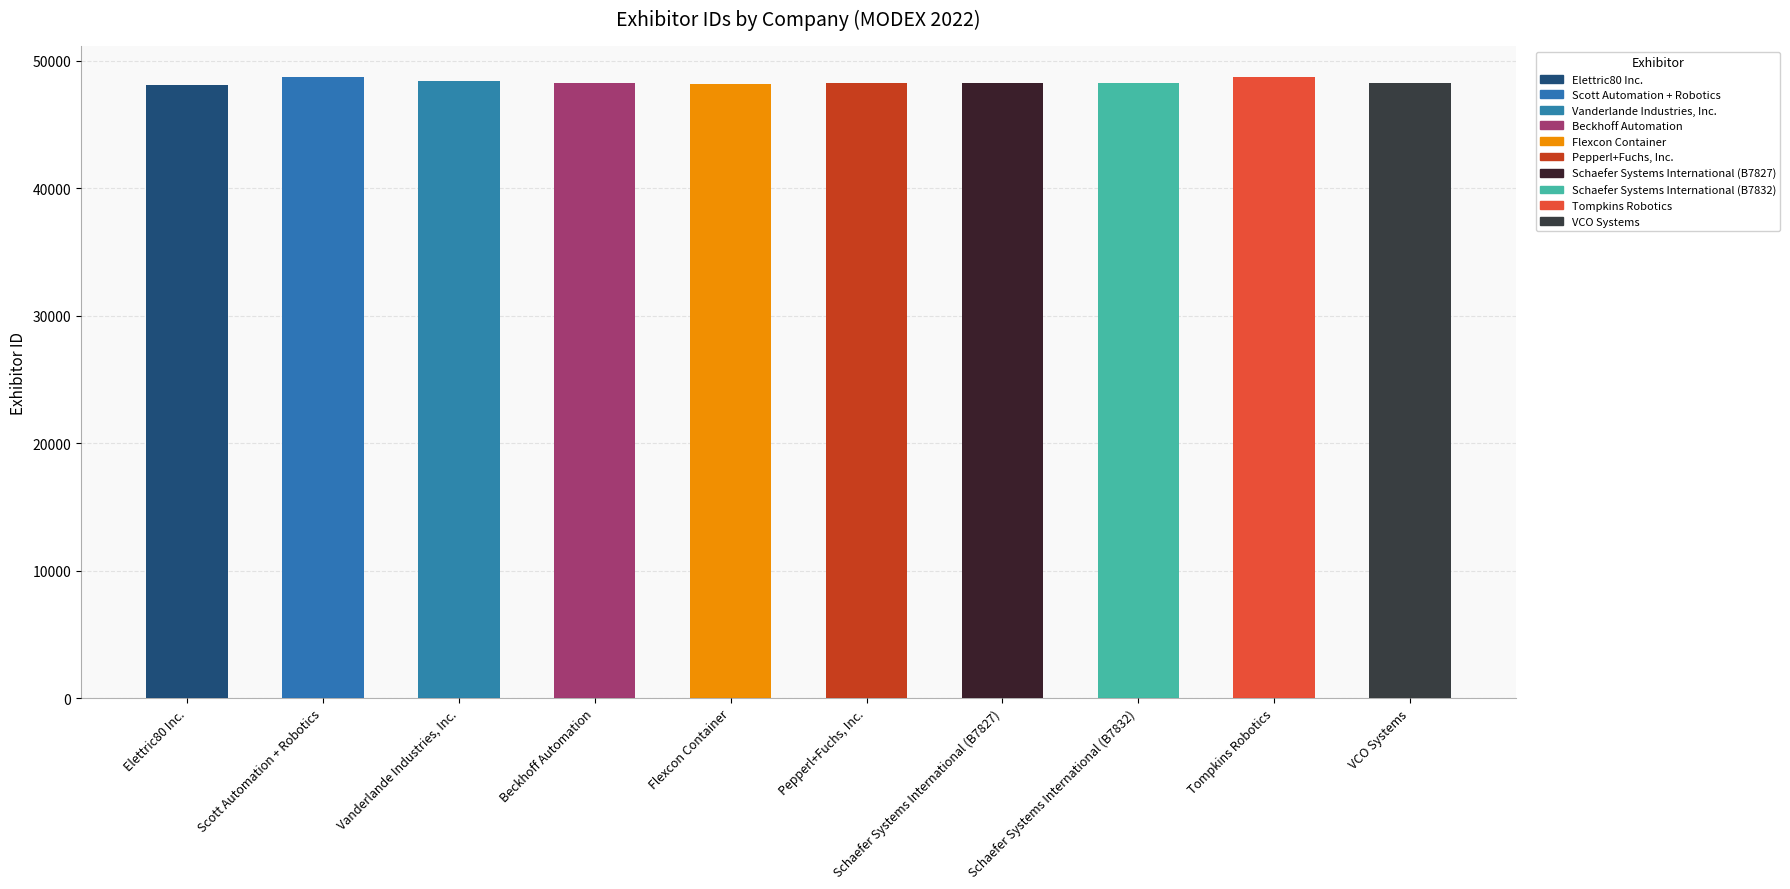

The value at Schaefer Systems International (B7832) is 48228. True or false?

True